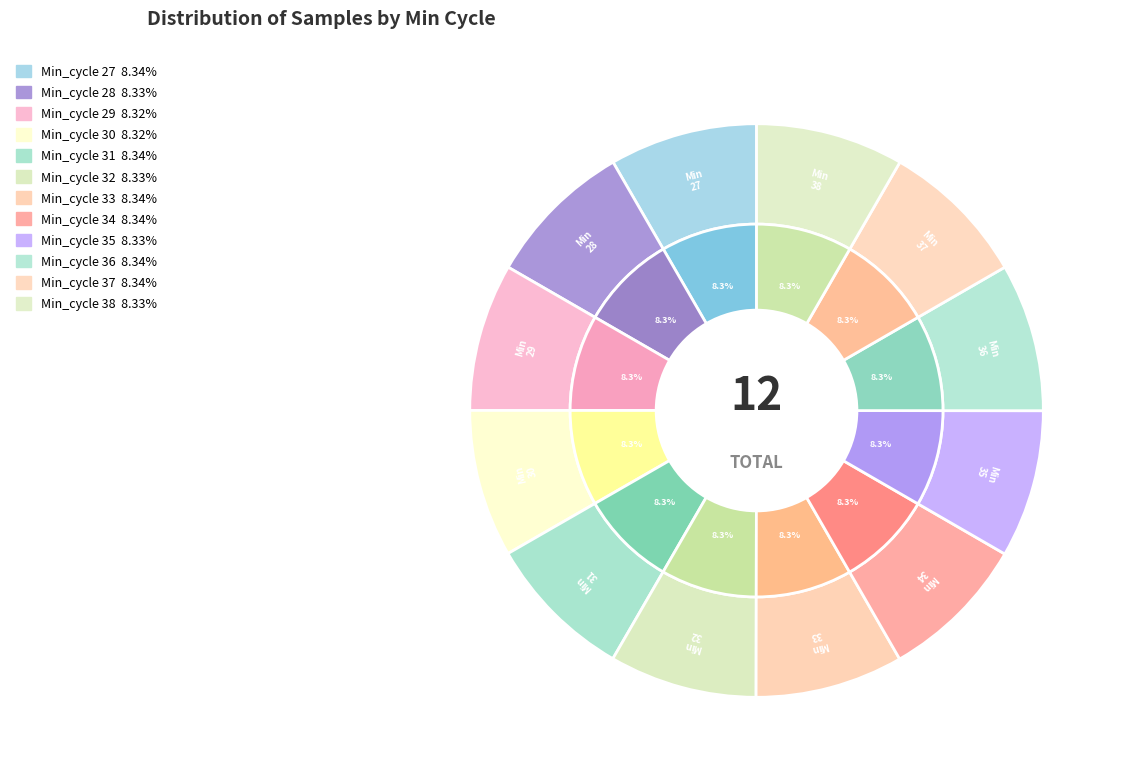

To the nearest percent, what percentage of the pie is 27?

8%